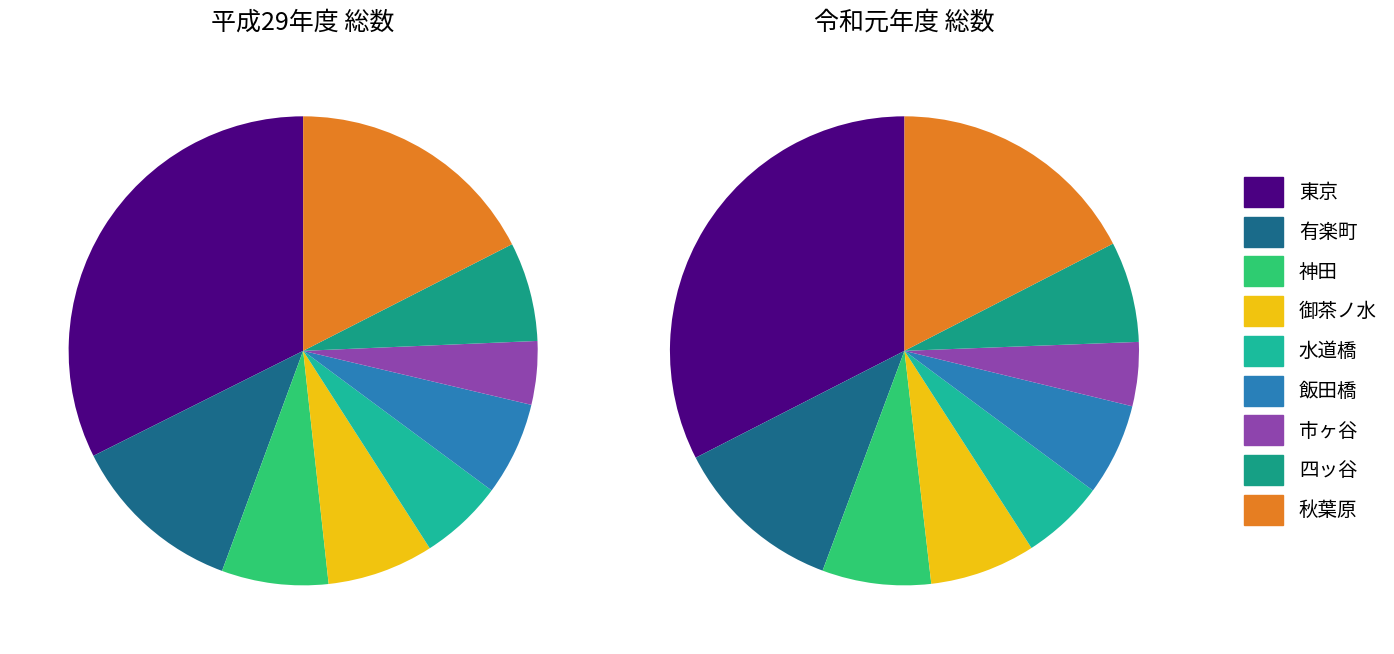

To the nearest percent, what percentage of the pie is 四ッ谷?

7%